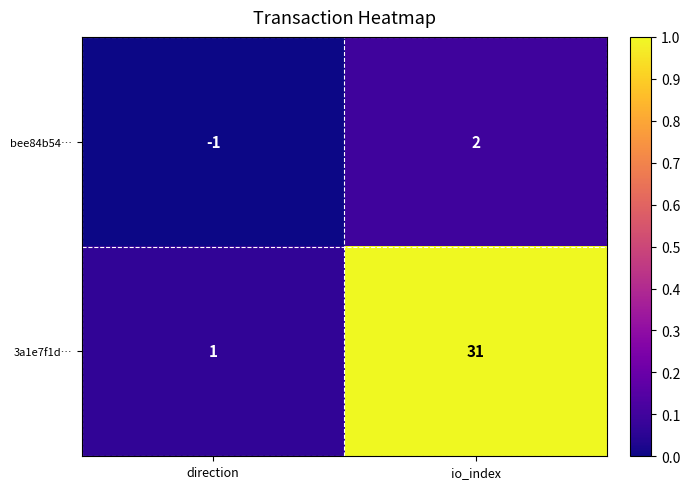

Rank the categories by 3a1e7f1d… value from lowest to highest.

direction, io_index